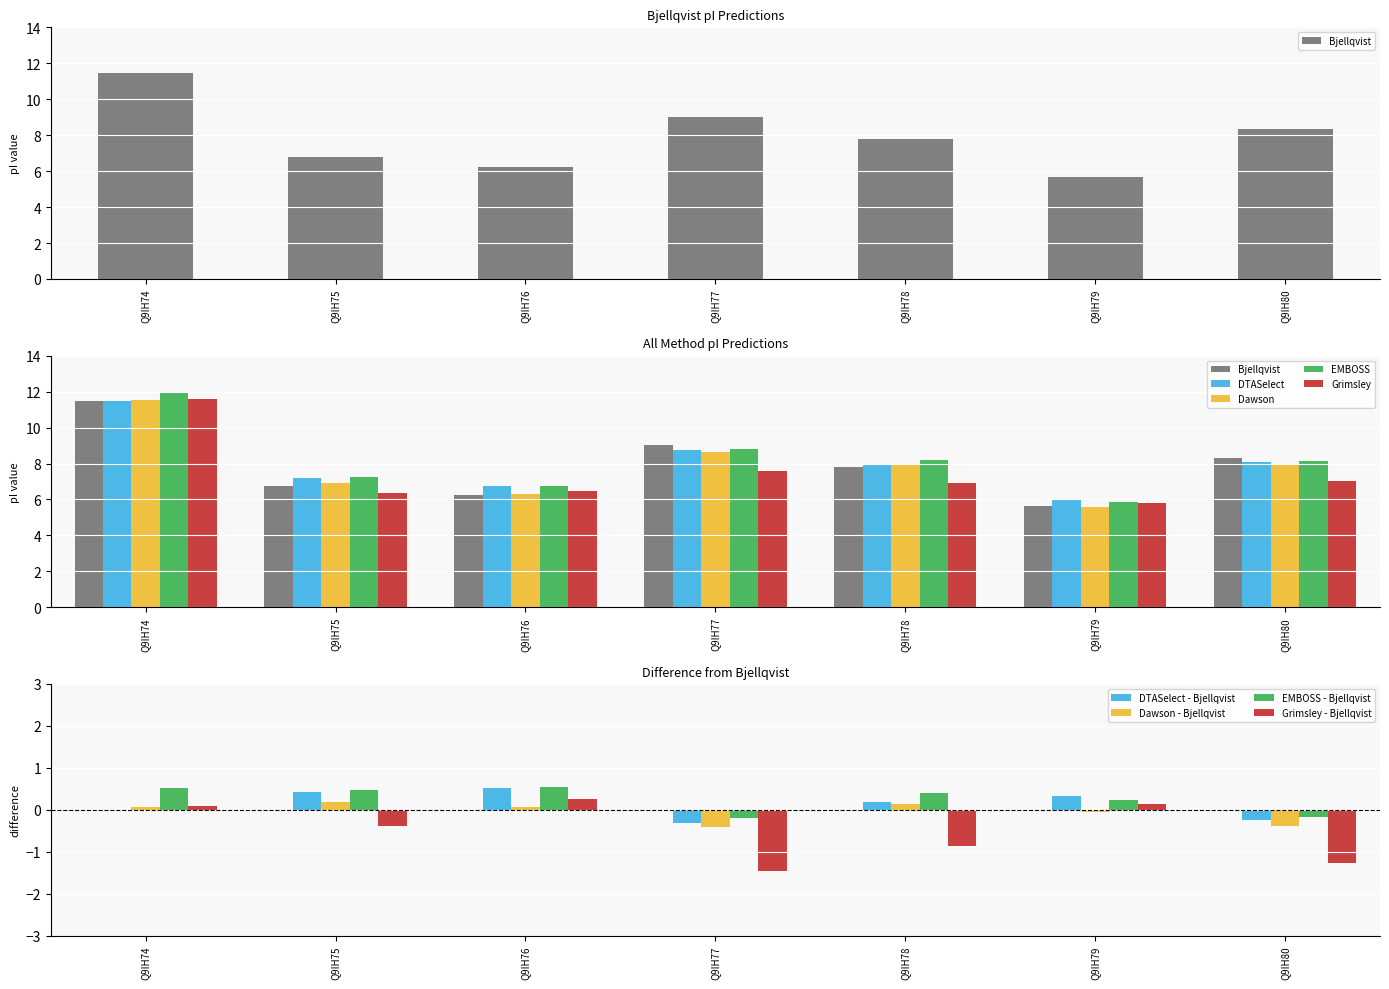

What is the sum of all EMBOSS values?

57.1